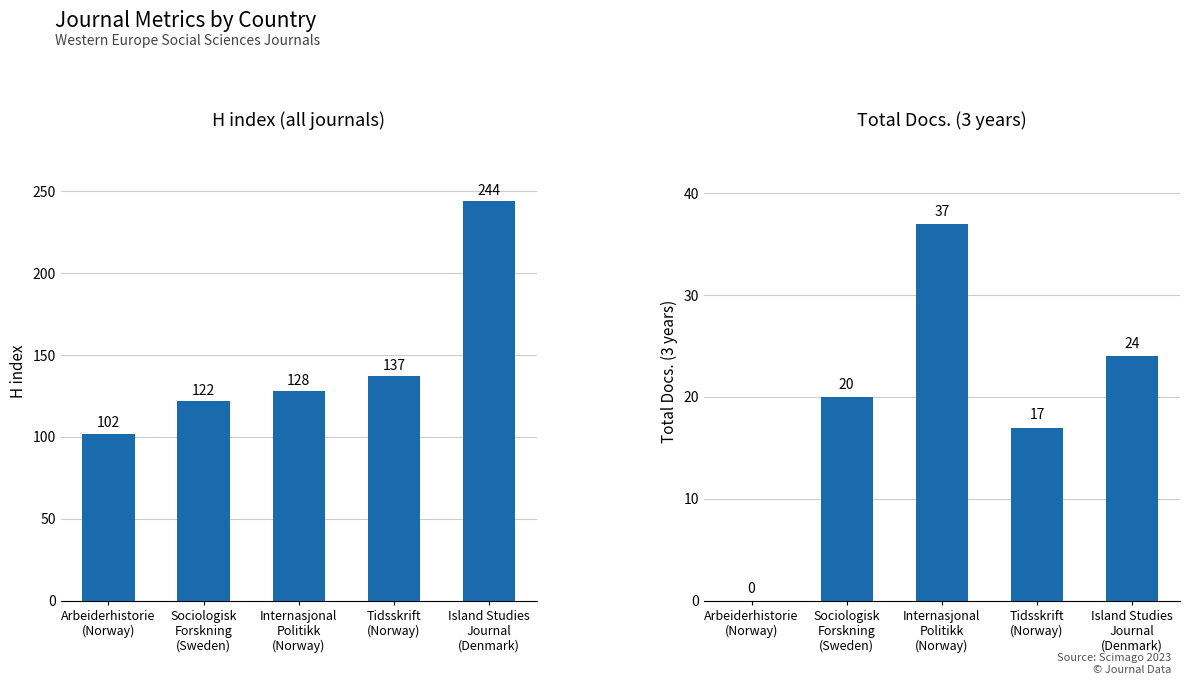

Which category has the lowest value in the Total Docs. (3years) series?

Arbeiderhistorie
(Norway)